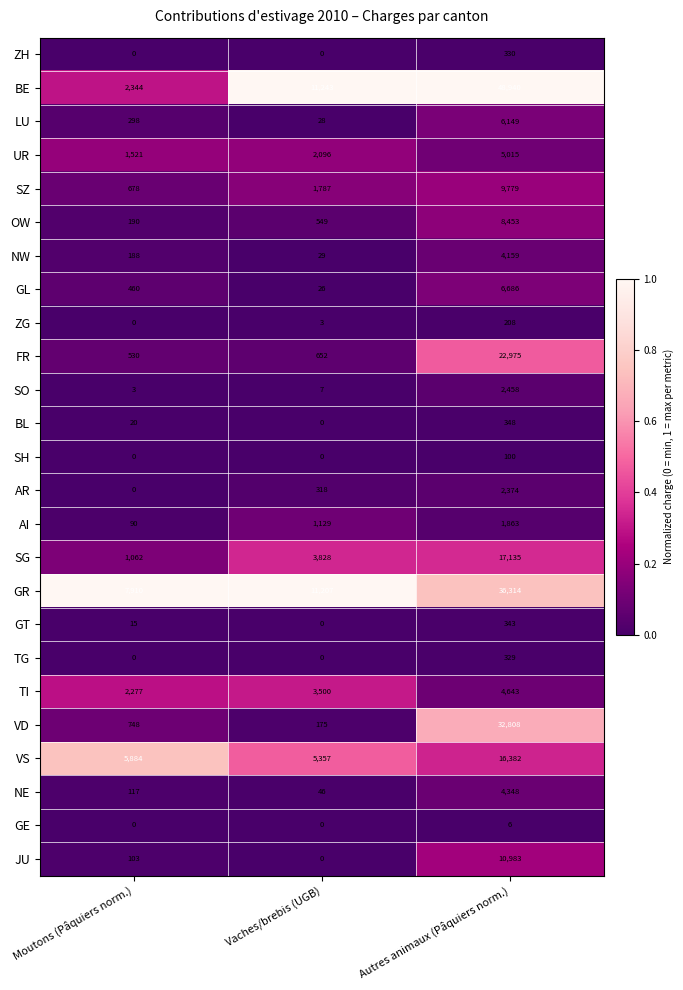

List the labels in order of SO value, smallest first.

Moutons (Pâquiers norm.), Vaches/brebis (UGB), Autres animaux (Pâquiers norm.)